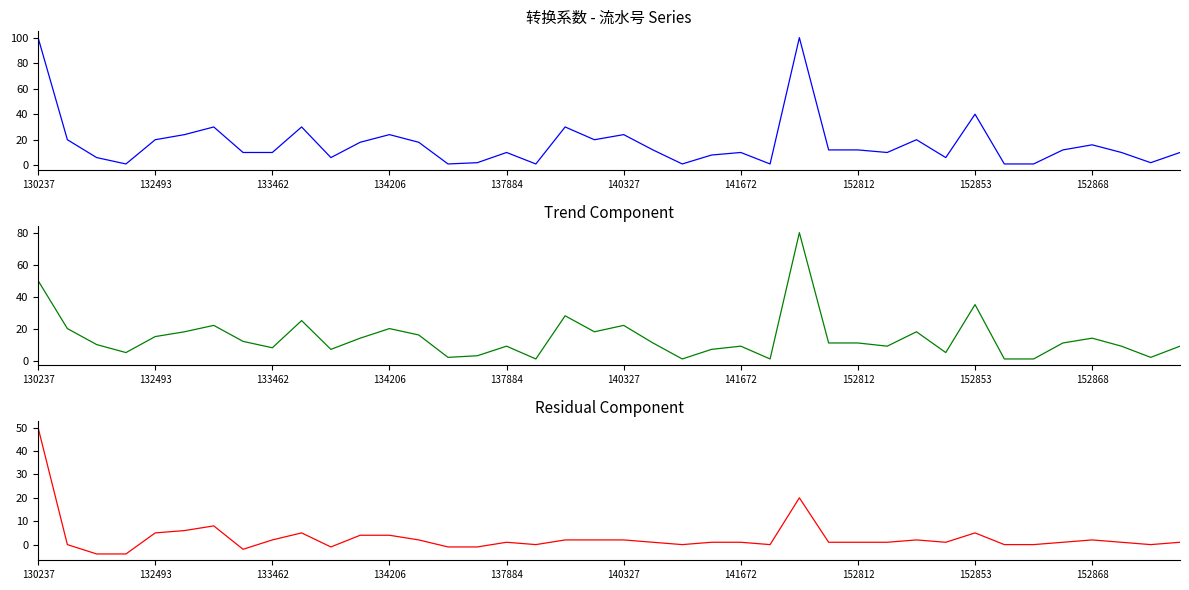

Where does the 转换系数 series first go above 12?

130237